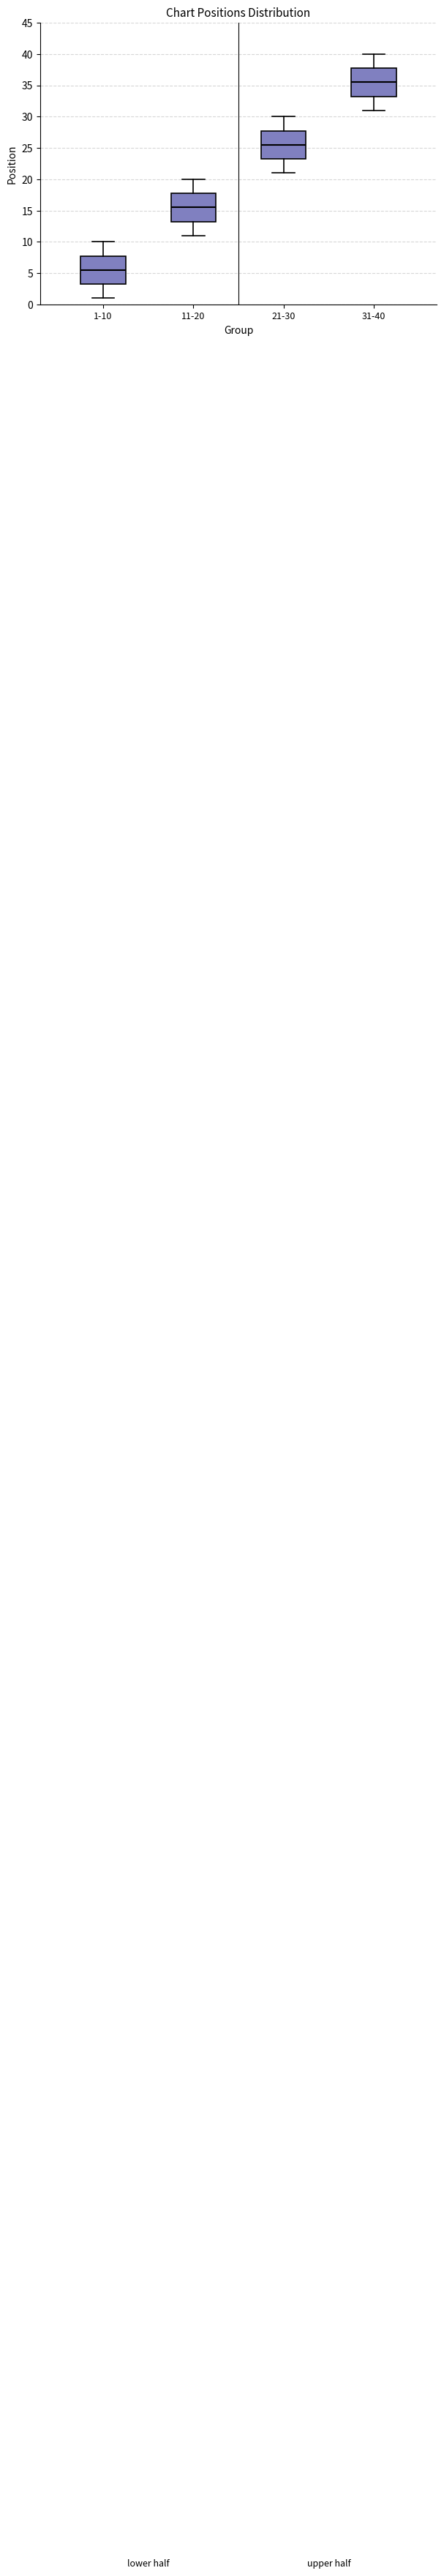

Reading left to right, transcribe this box plot: for each box, give where its median line is, the range the box spans, and where its two whiskers end, as read against the y-axis. The values are not printed on the chart, so give them approximately, as read against the axis.

1-10: median 5.5, box 3.5 to 8.0, whiskers 1.0 to 10.0
11-20: median 15.5, box 13.5 to 18.0, whiskers 11.0 to 20.0
21-30: median 25.5, box 23.5 to 28.0, whiskers 21.0 to 30.0
31-40: median 35.5, box 33.5 to 38.0, whiskers 31.0 to 40.0